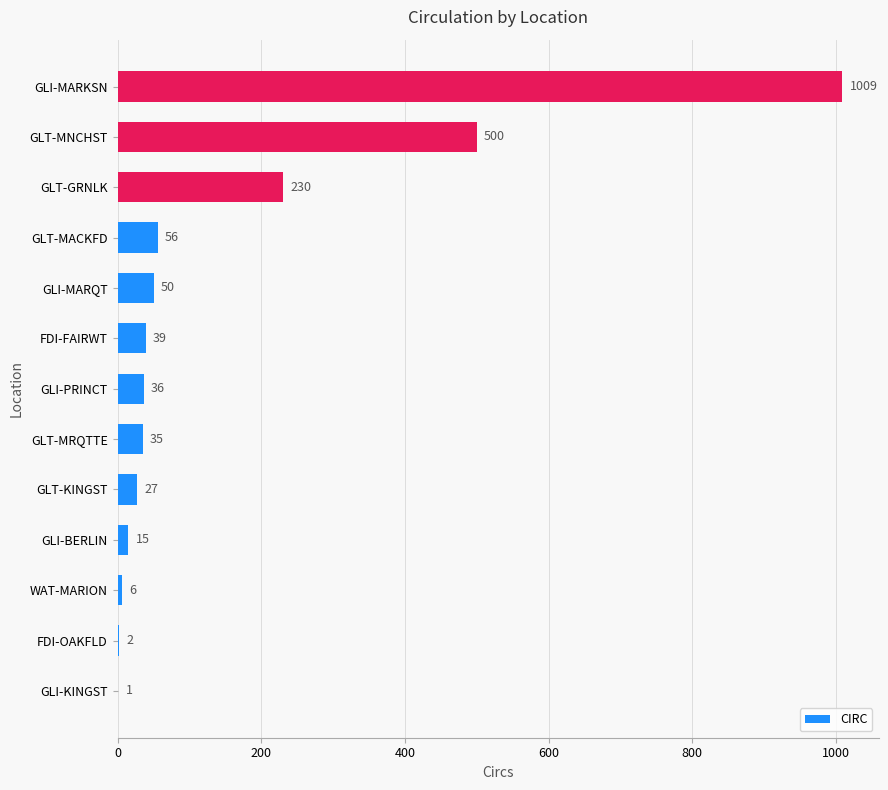

What is the average value?

154